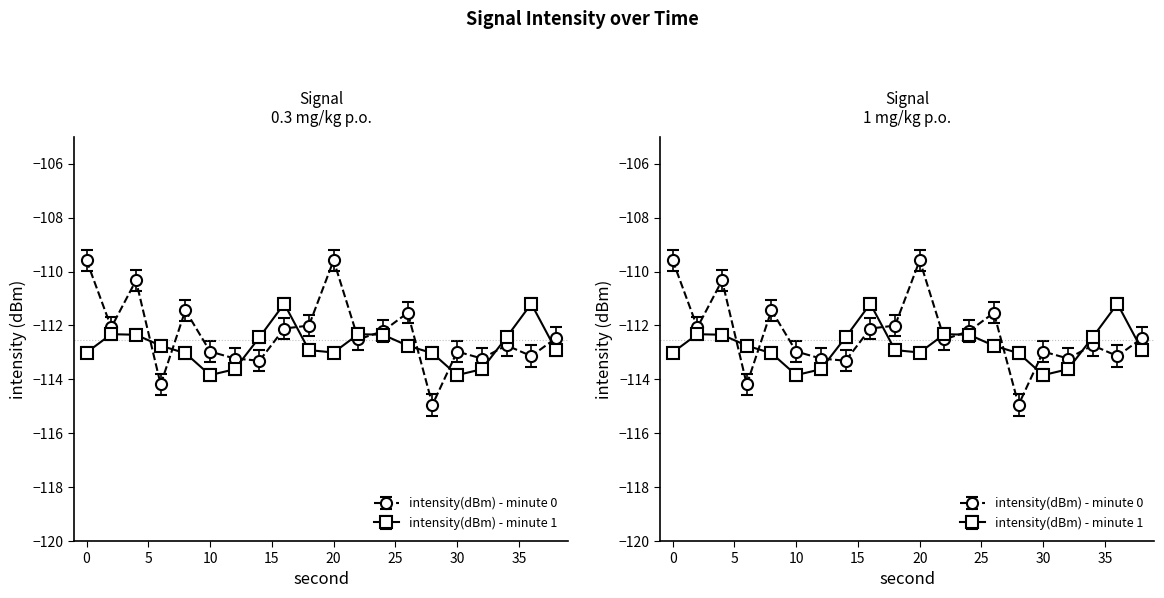

At which category does the chart reach its peak across all series?

20